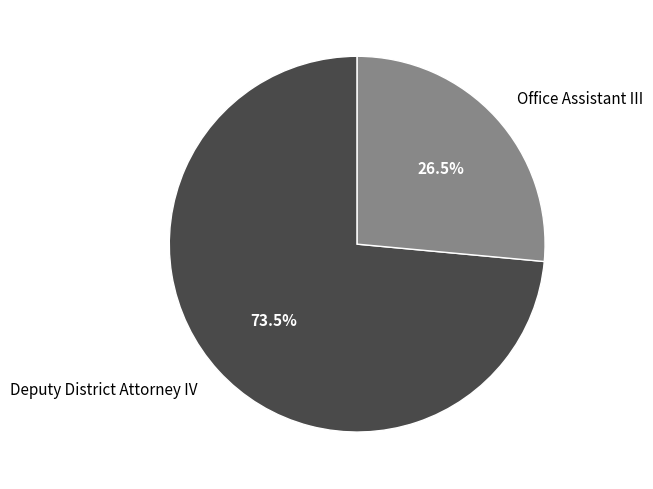

What percentage is NOT represented by Deputy District Attorney IV?

26.5%